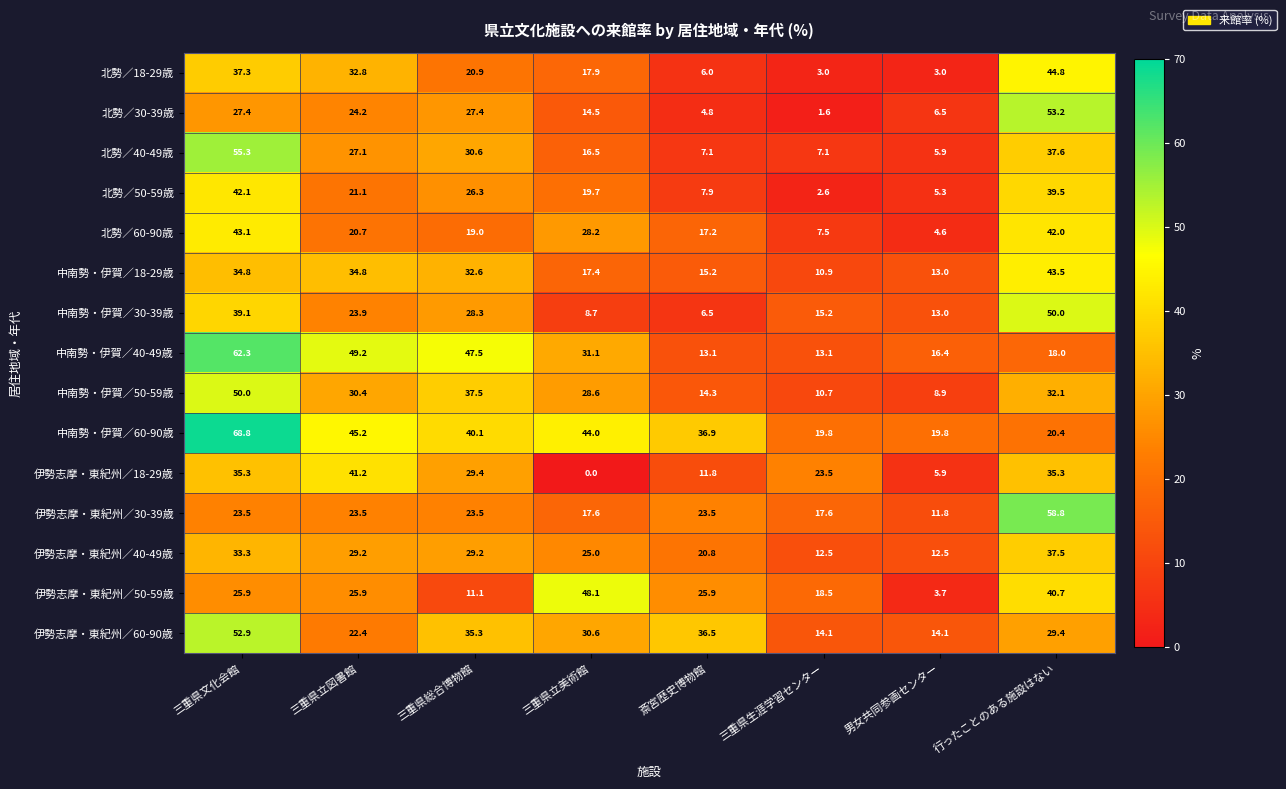

What is the difference between the second highest and second lowest values in the 中南勢・伊賀／50-59歳 series?

26.8